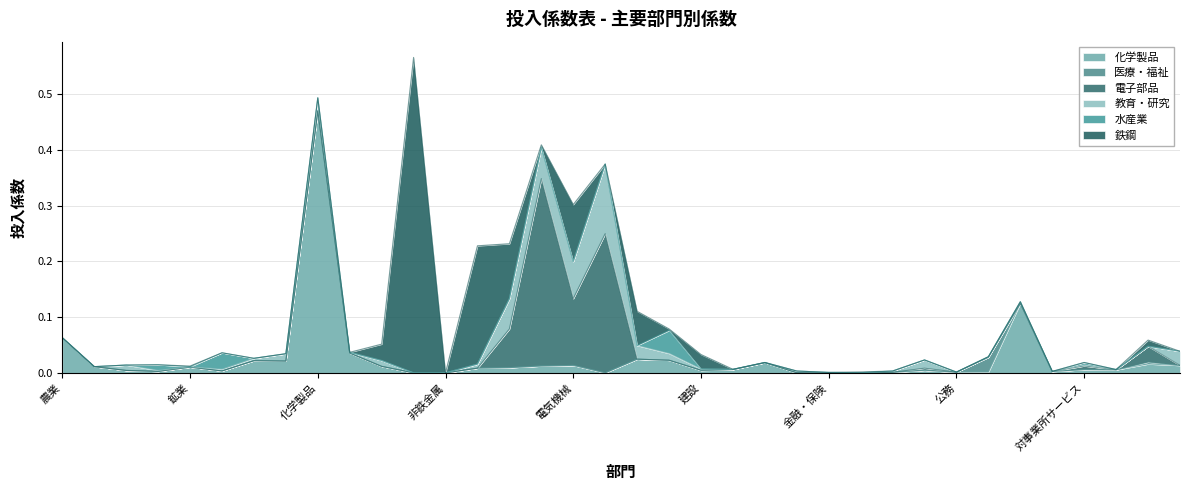

How many lines are shown in the chart?

6